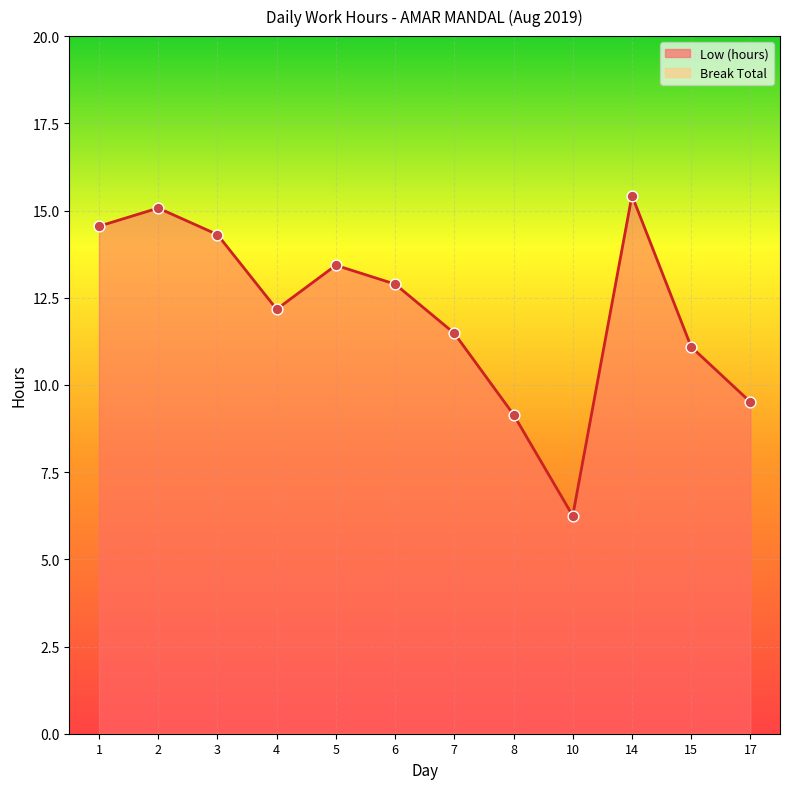

Which has a higher value, 8 or 10?

8